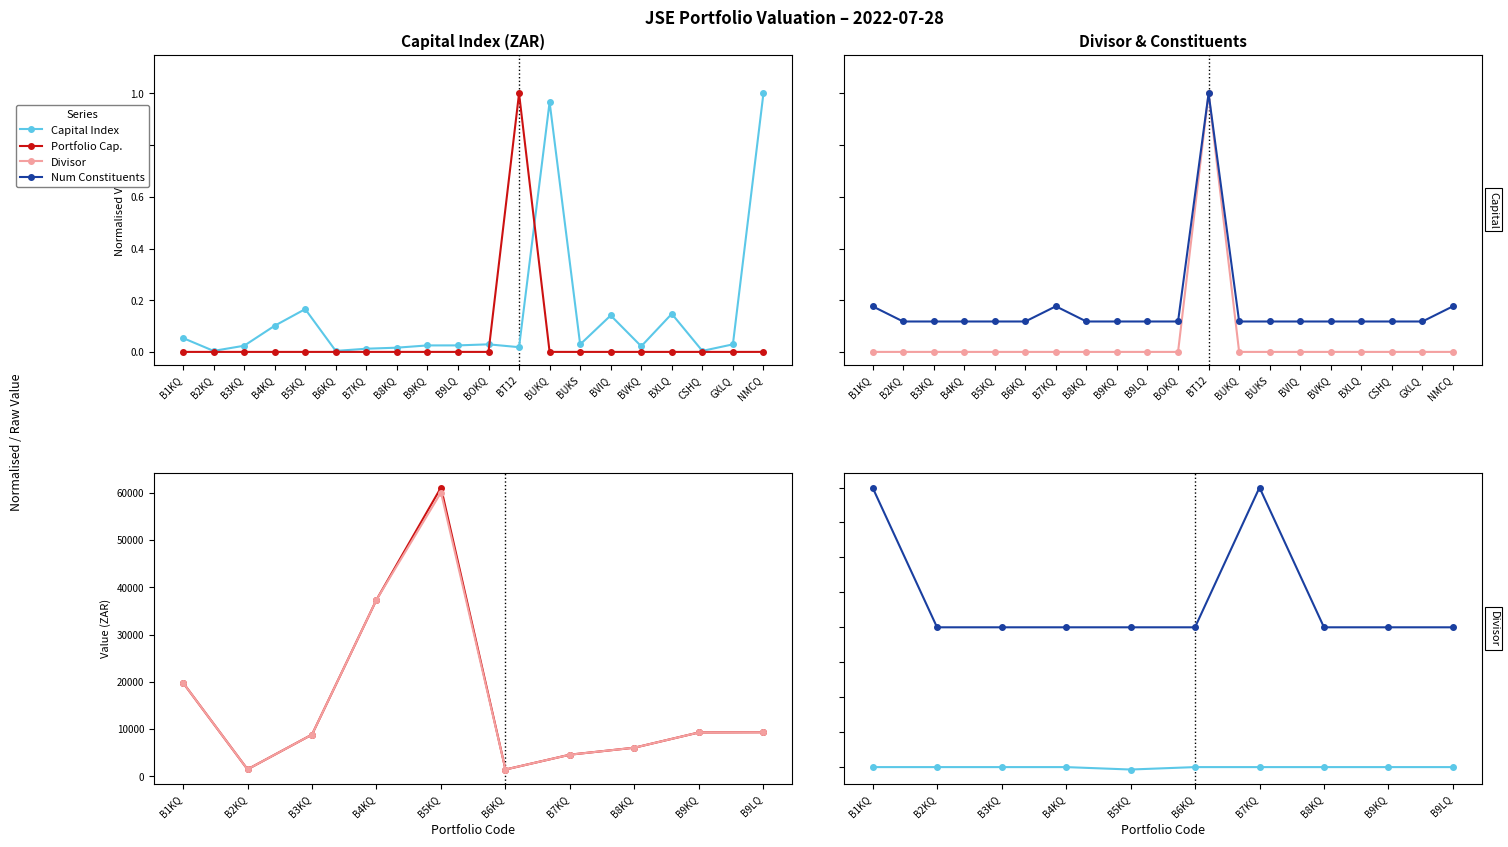

What is the value of the Capital Index point at the 1st from the left?

19795.7